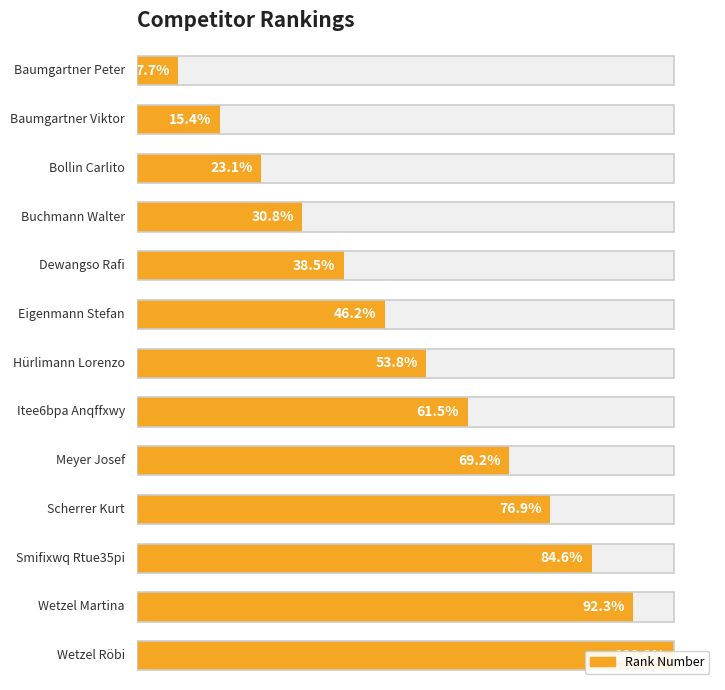

What is the average value?

7